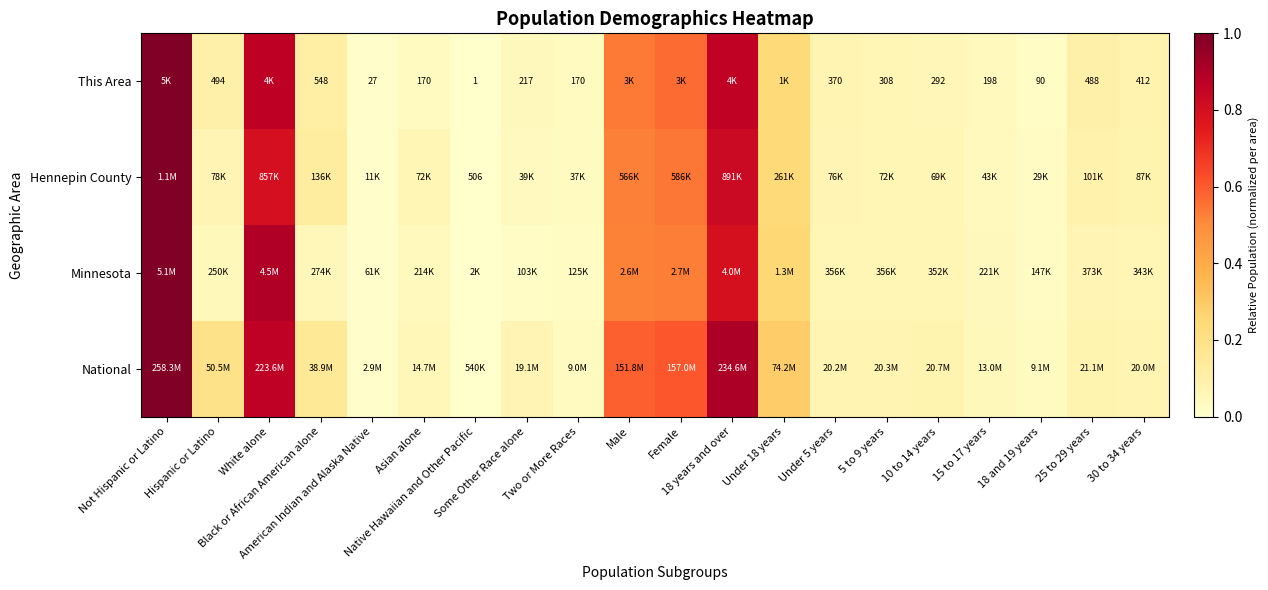

Which series has the widest spread of values?

National